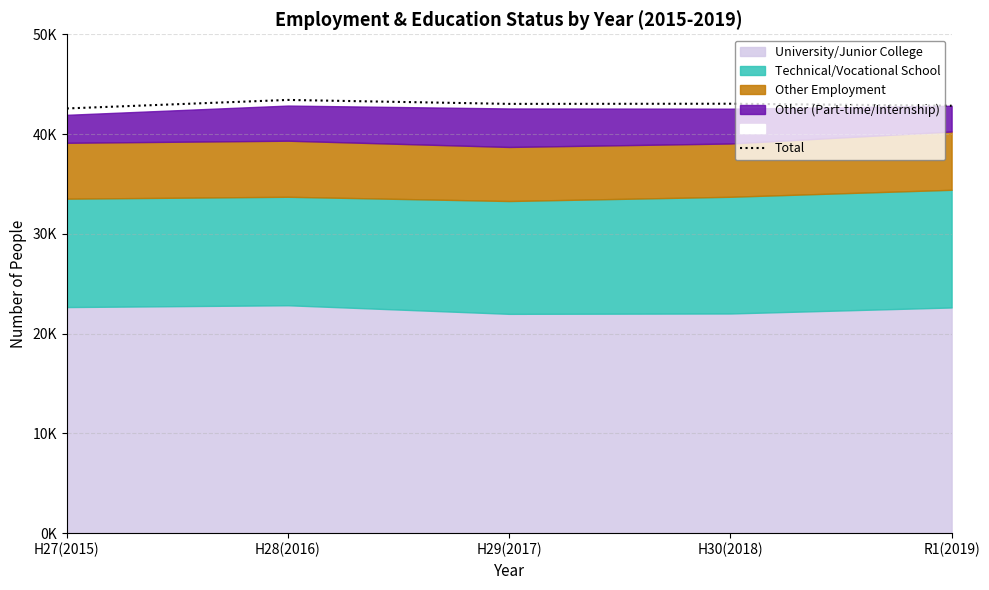

How many points are lower than both their immediate neighbors (excluding endpoints)?

1